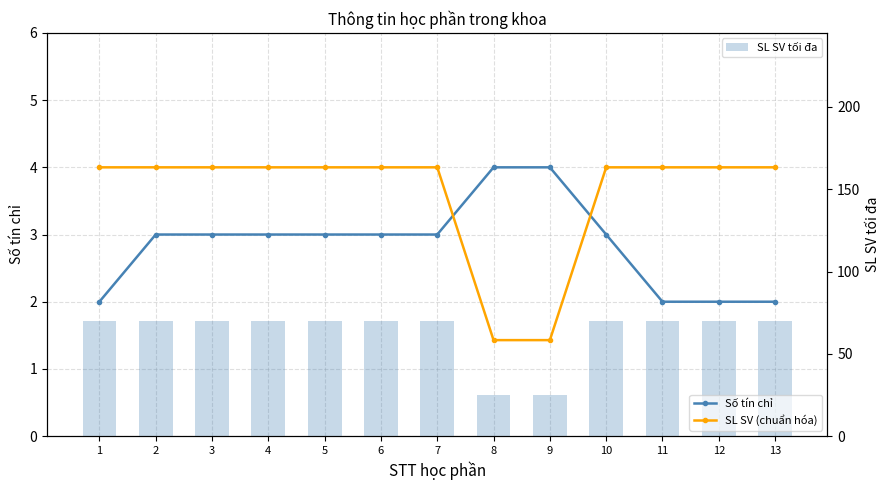

How many groups of bars are there?

13